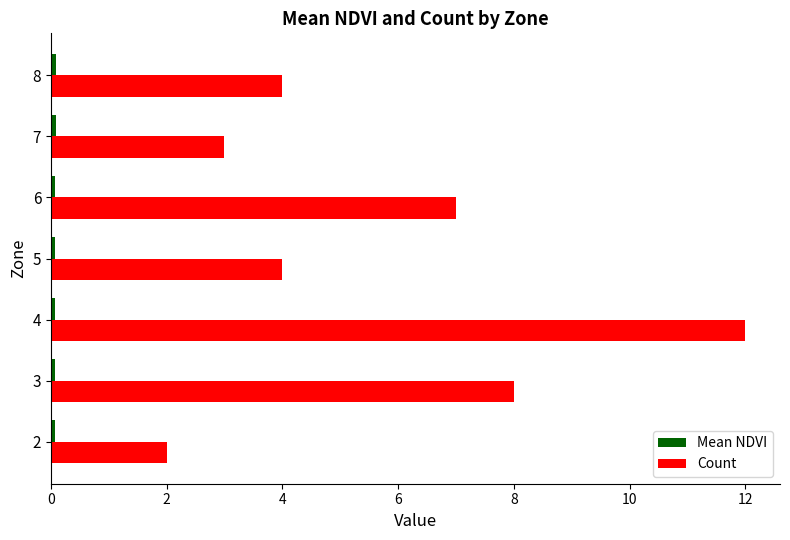

What is the difference between the maximum and minimum values in the Count series?

10.0